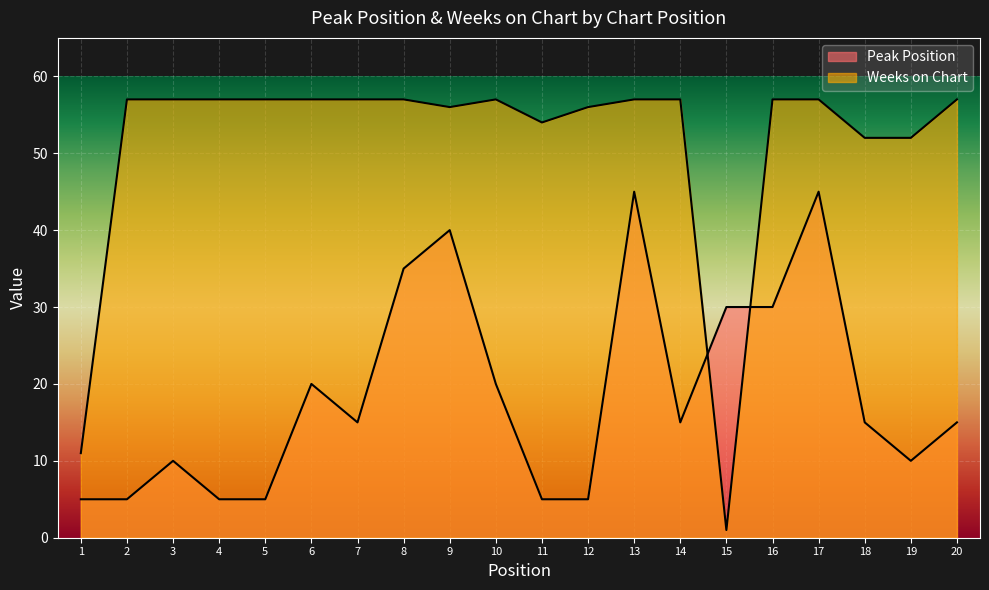

True or false: Peak Position has more than 0 points higher than both neighbors.

True